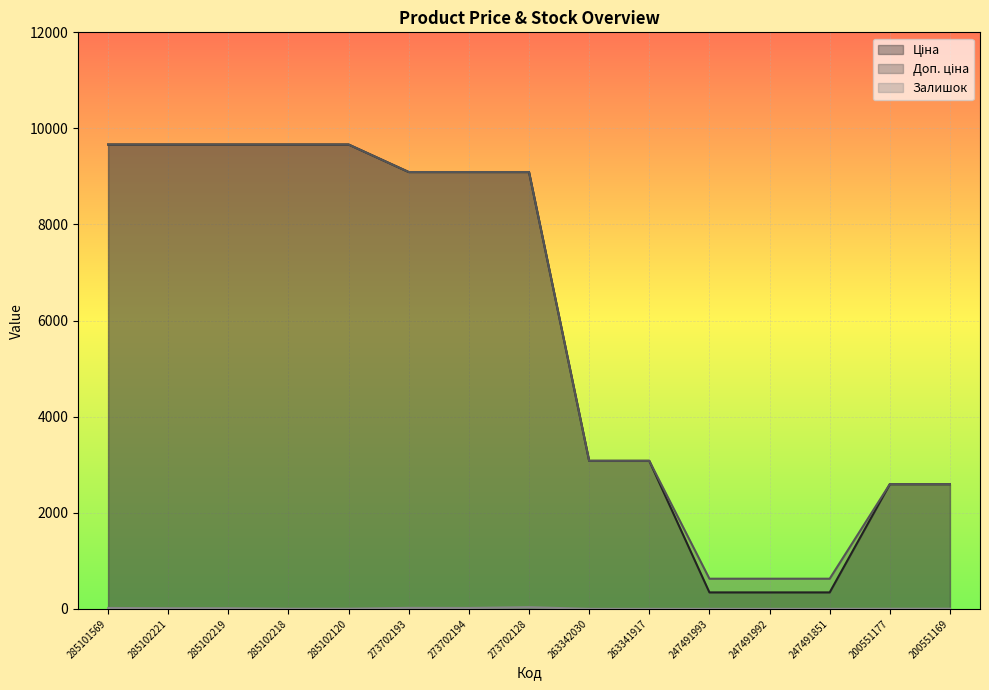

What is the label of the 13th point from the right?

285102219